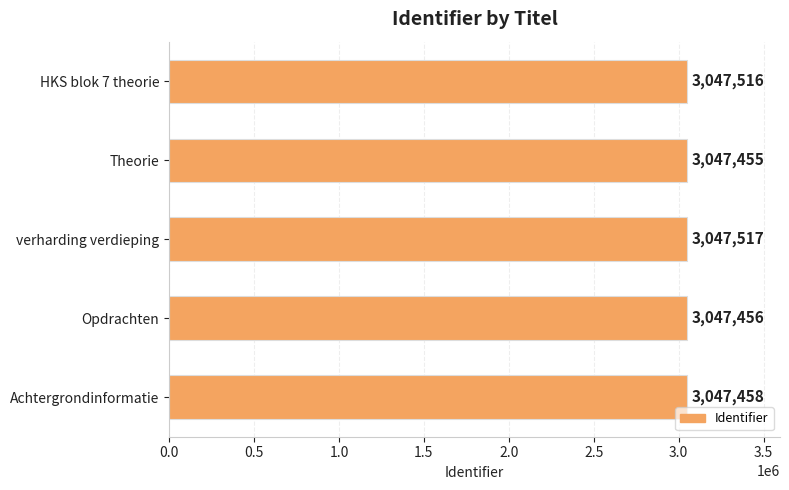

At which label is the value closest to 3047486?

Achtergrondinformatie